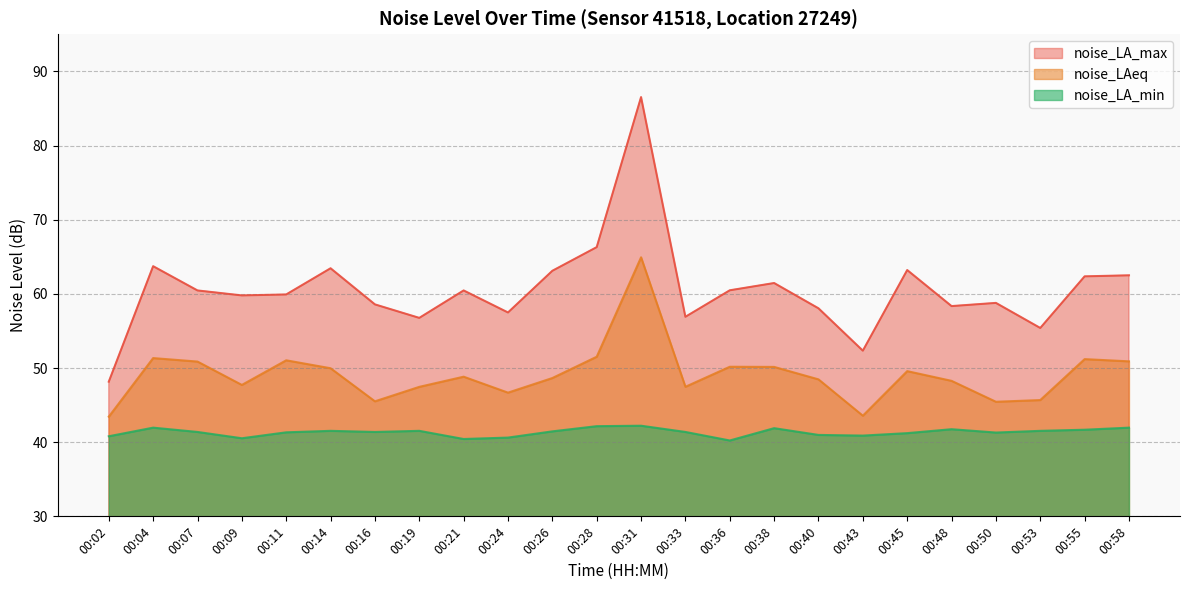

List the labels in order of noise_LA_min value, largest first.

00:31, 00:28, 00:04, 00:58, 00:38, 00:48, 00:55, 00:14, 00:19, 00:53, 00:26, 00:07, 00:16, 00:33, 00:11, 00:50, 00:45, 00:40, 00:43, 00:02, 00:24, 00:09, 00:21, 00:36